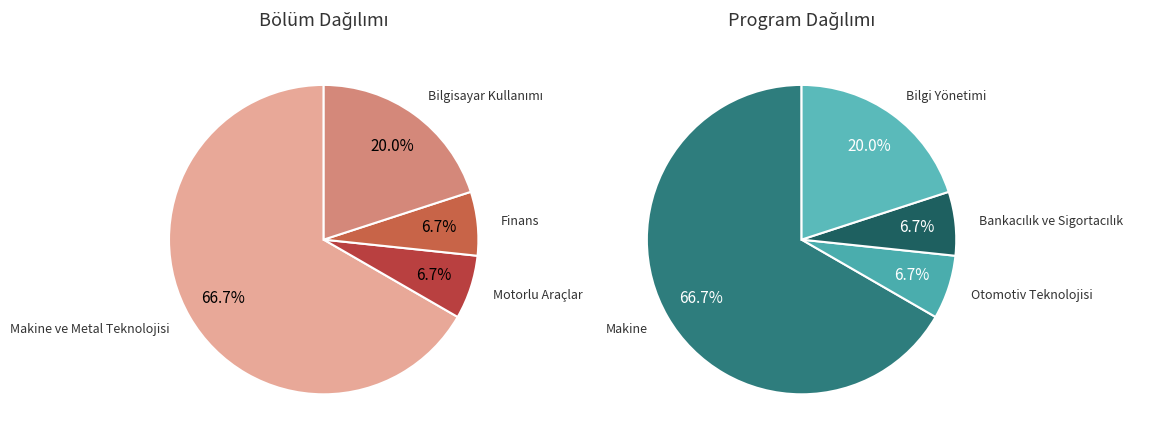

True or false: Otomotiv Teknolojisi accounts for 7% of the total.

True